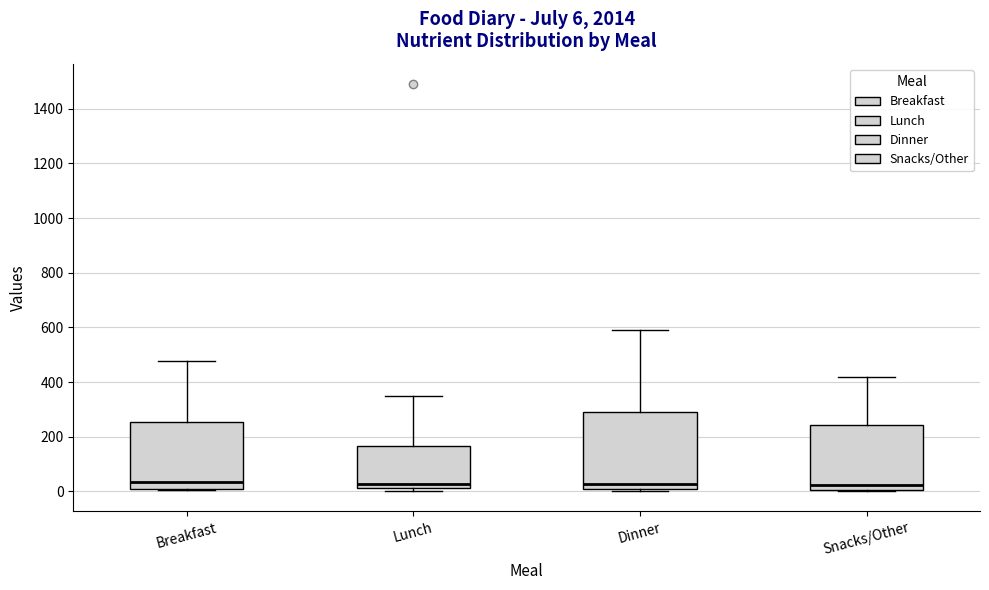

Comparing the boxes themselves (not the whiskers), which one is the tallest?

Dinner